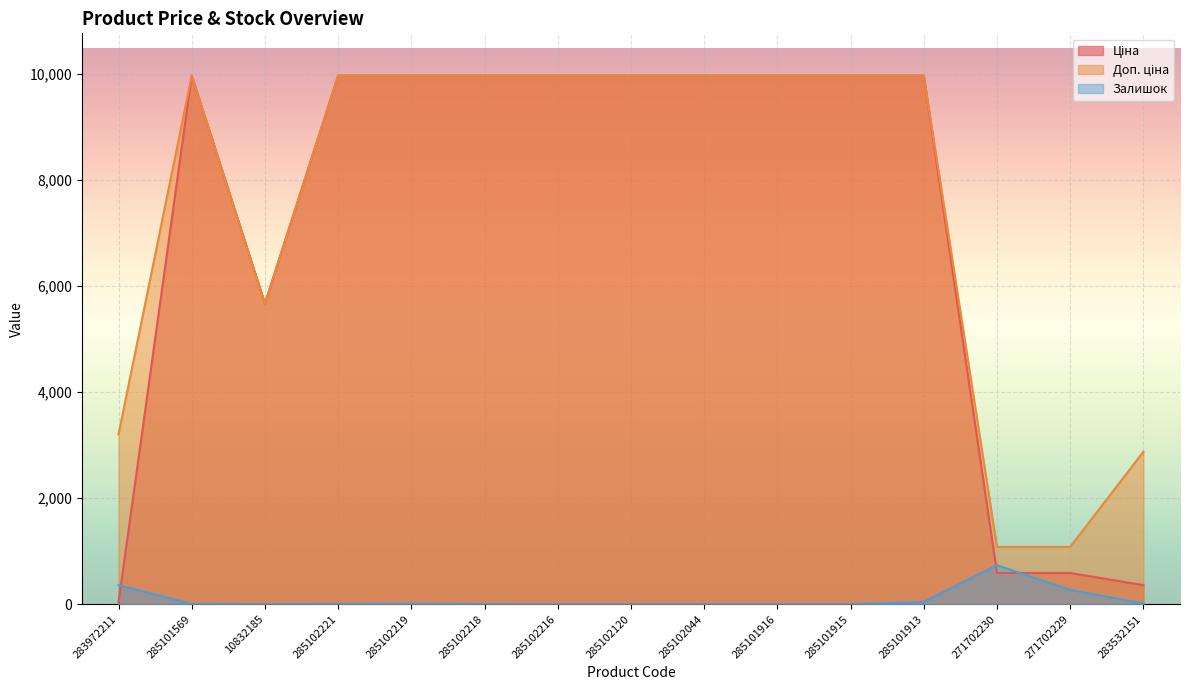

Reading left to right, transcribe all the data shown in this chart.

Ціна: 283972211=32.0	285101569=9975.0	10832185=5673.8	285102221=9975.0	285102219=9975.0	285102218=9975.0	285102216=9975.0	285102120=9975.0	285102044=9975.0	285101916=9975.0	285101915=9975.0	285101913=9975.0	271702230=589.9	271702229=589.9	283532151=359.9
Доп. ціна: 283972211=3205.0	285101569=9975.0	10832185=5673.8	285102221=9975.0	285102219=9975.0	285102218=9975.0	285102216=9975.0	285102120=9975.0	285102044=9975.0	285101916=9975.0	285101915=9975.0	285101913=9975.0	271702230=1081.7	271702229=1081.7	283532151=2878.8
Залишок: 283972211=360.0	285101569=7.0	10832185=2.0	285102221=5.0	285102219=9.0	285102218=3.0	285102216=0.0	285102120=0.0	285102044=1.0	285101916=0.0	285101915=0.0	285101913=45.0	271702230=735.0	271702229=272.0	283532151=14.0